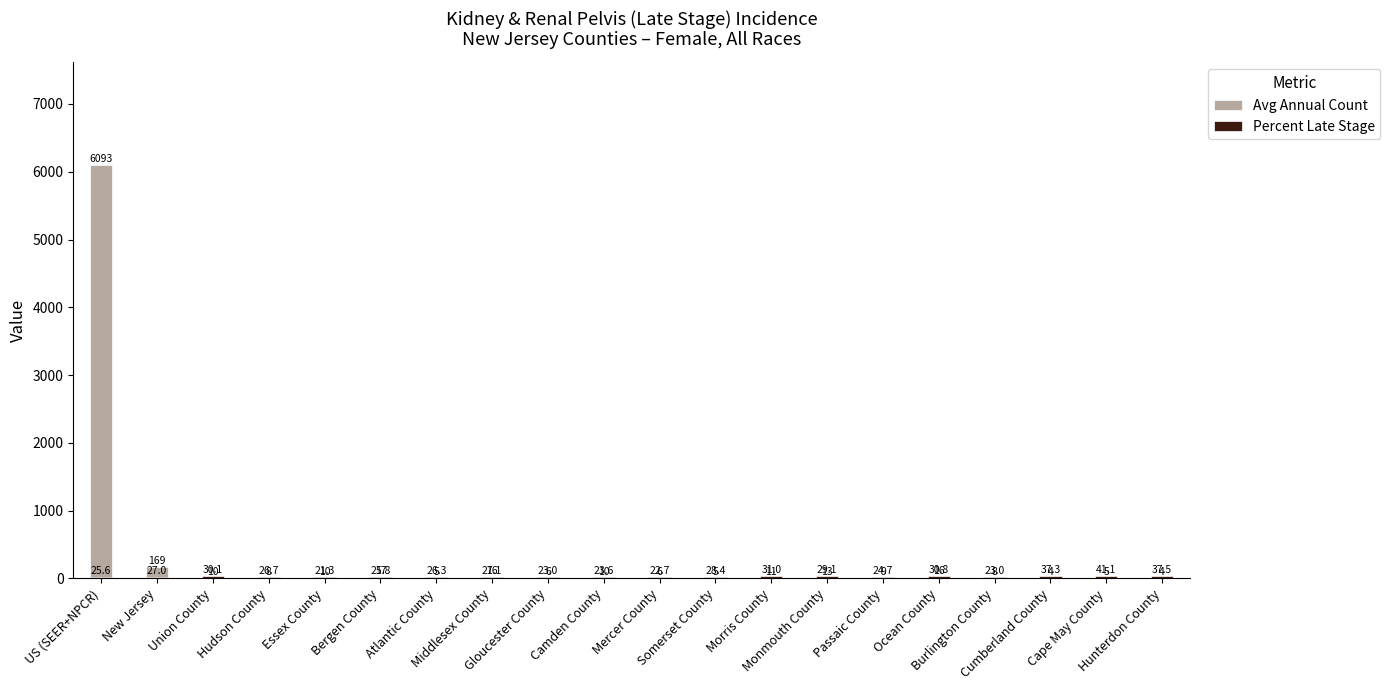

What is the difference between the Avg Annual Count values at Morris County and Burlington County?

3.0